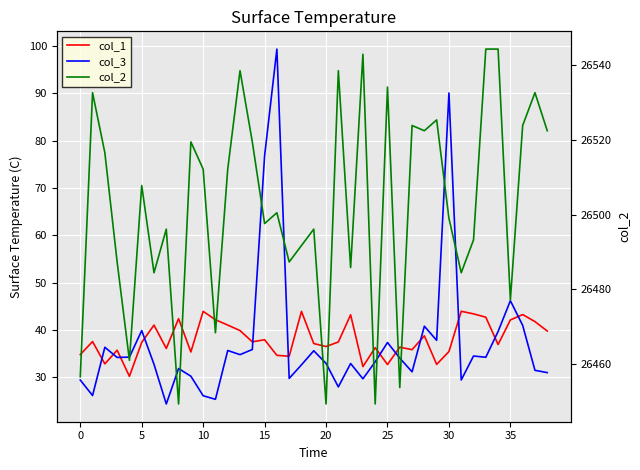

What is the spread (max minus min) of values at 26?

26419.6